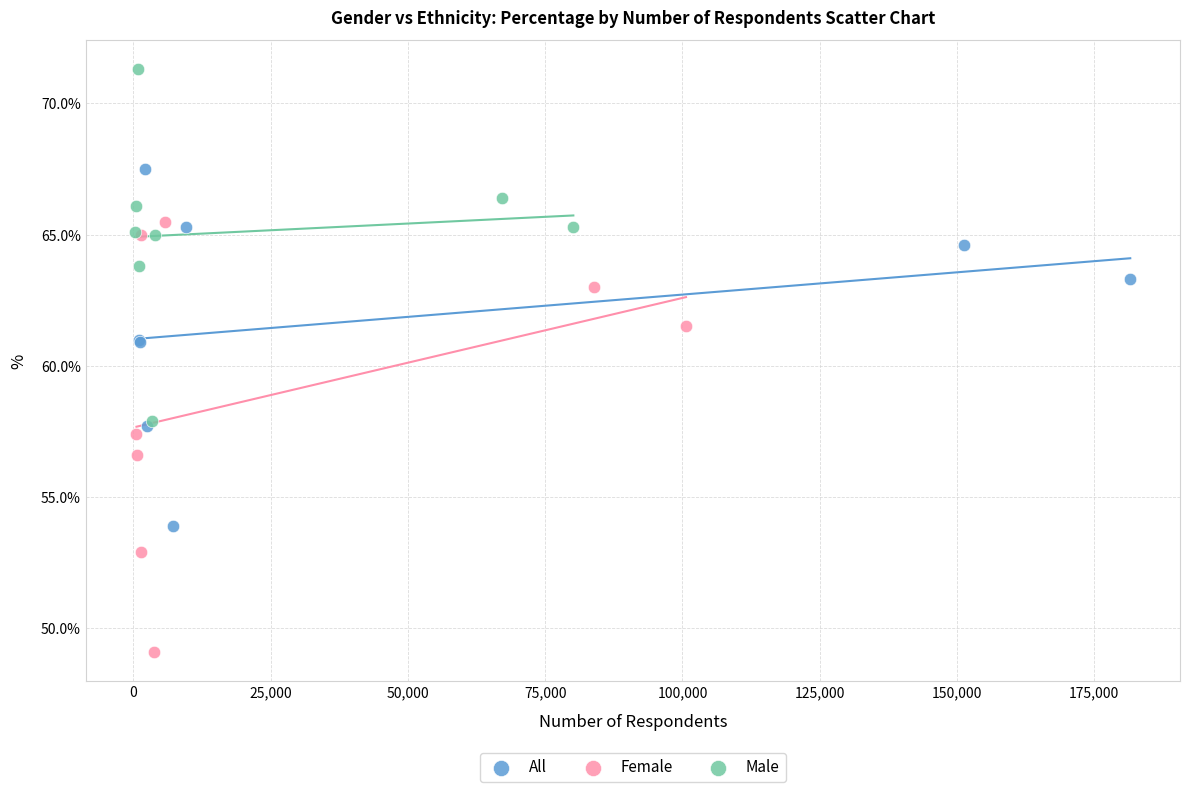

Which series contains the highest Y value?

Male